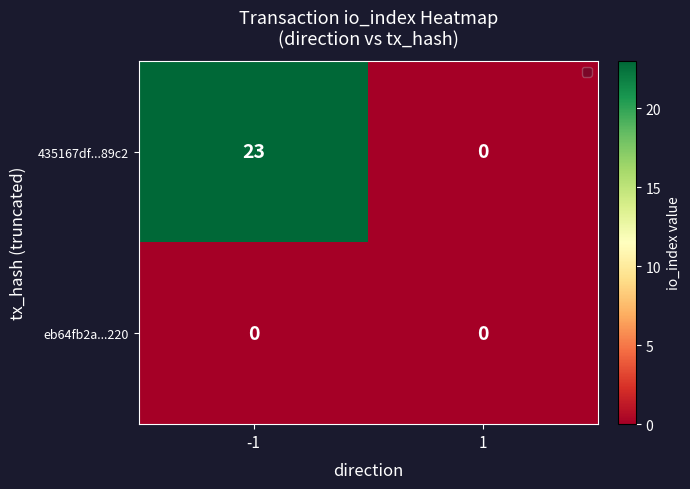

Reading left to right, transcribe all the data shown in this chart.

435167df...89c2: -1=23	1=0
eb64fb2a...220: -1=0	1=0